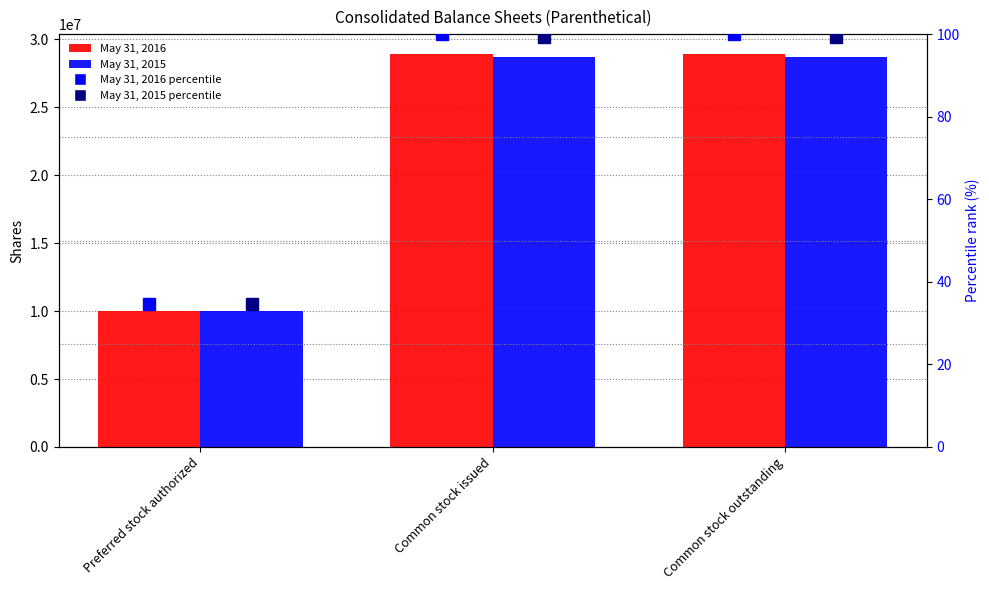

Is it true that May 31, 2015 equals 28703320.0 at Common stock outstanding?

True